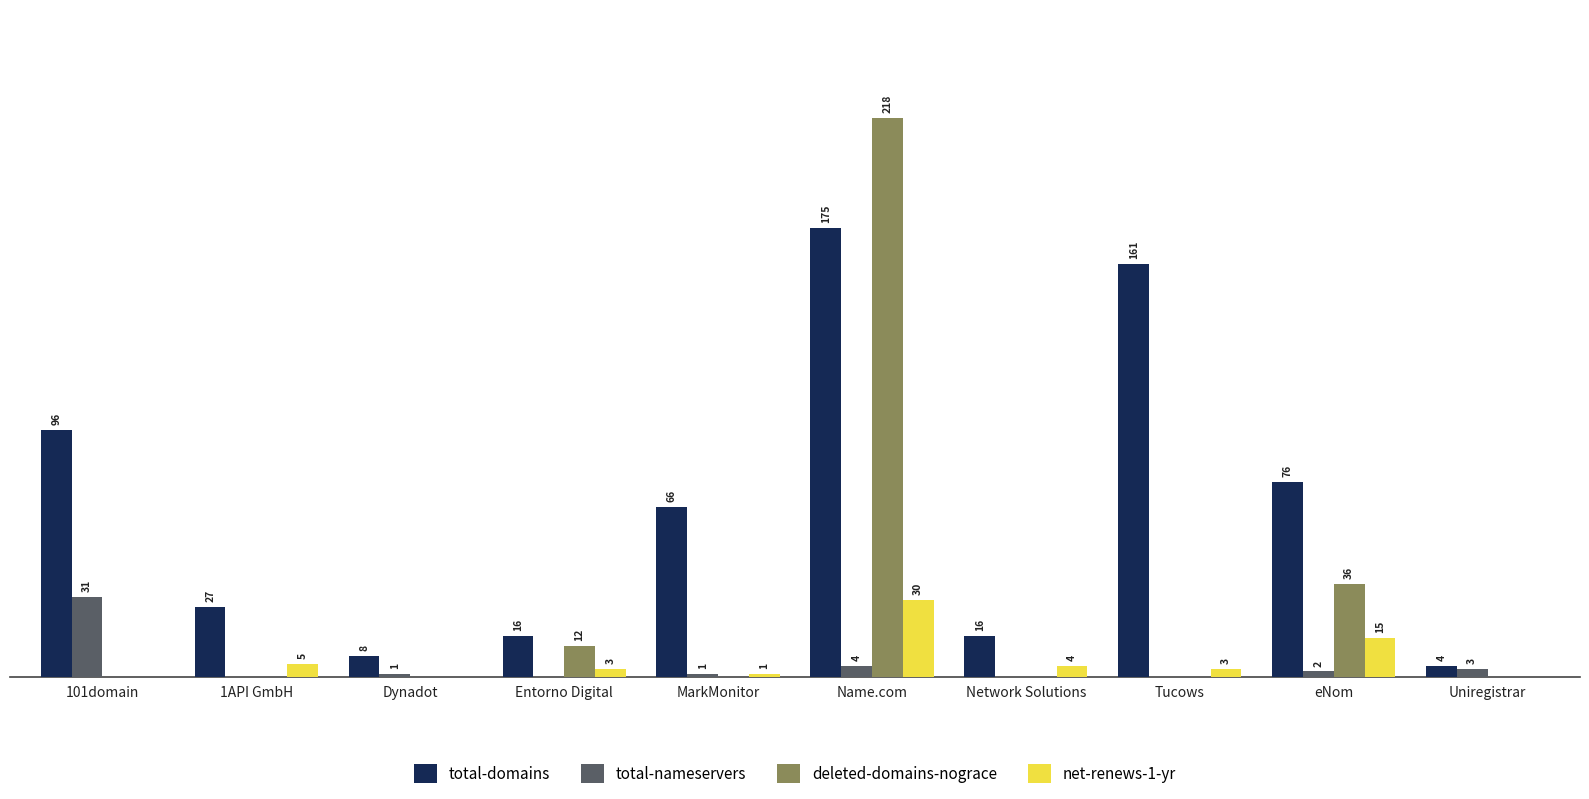

At which label does net-renews-1-yr reach its peak?

Name.com